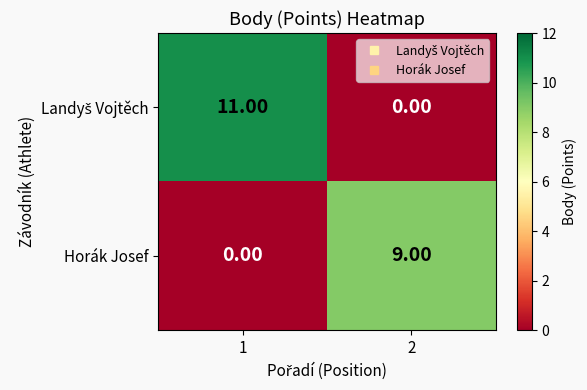

What is the difference between the highest and lowest values at 1?

11